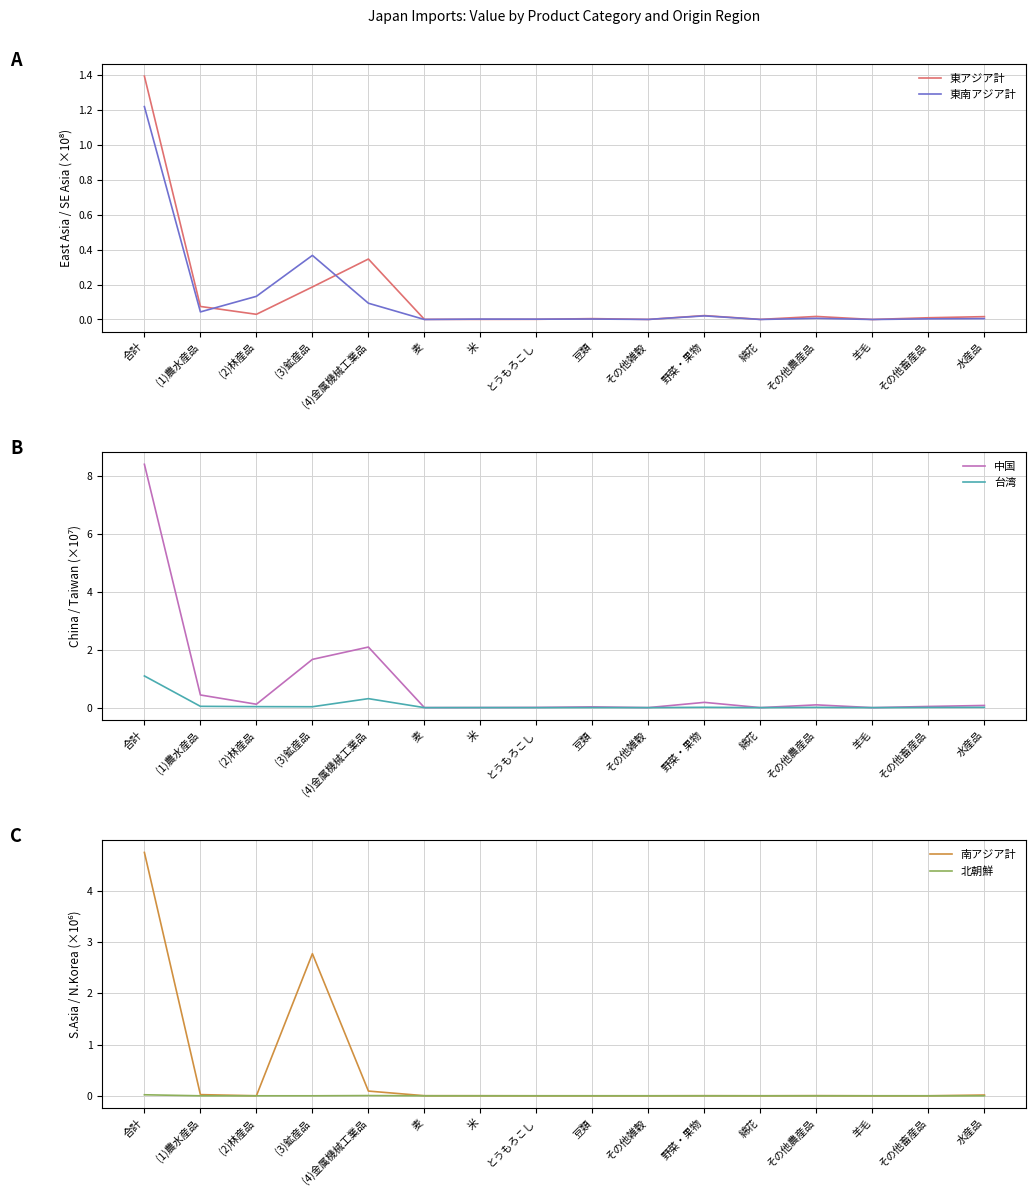

True or false: 東南アジア計 and 東アジア計 cross at least once.

True